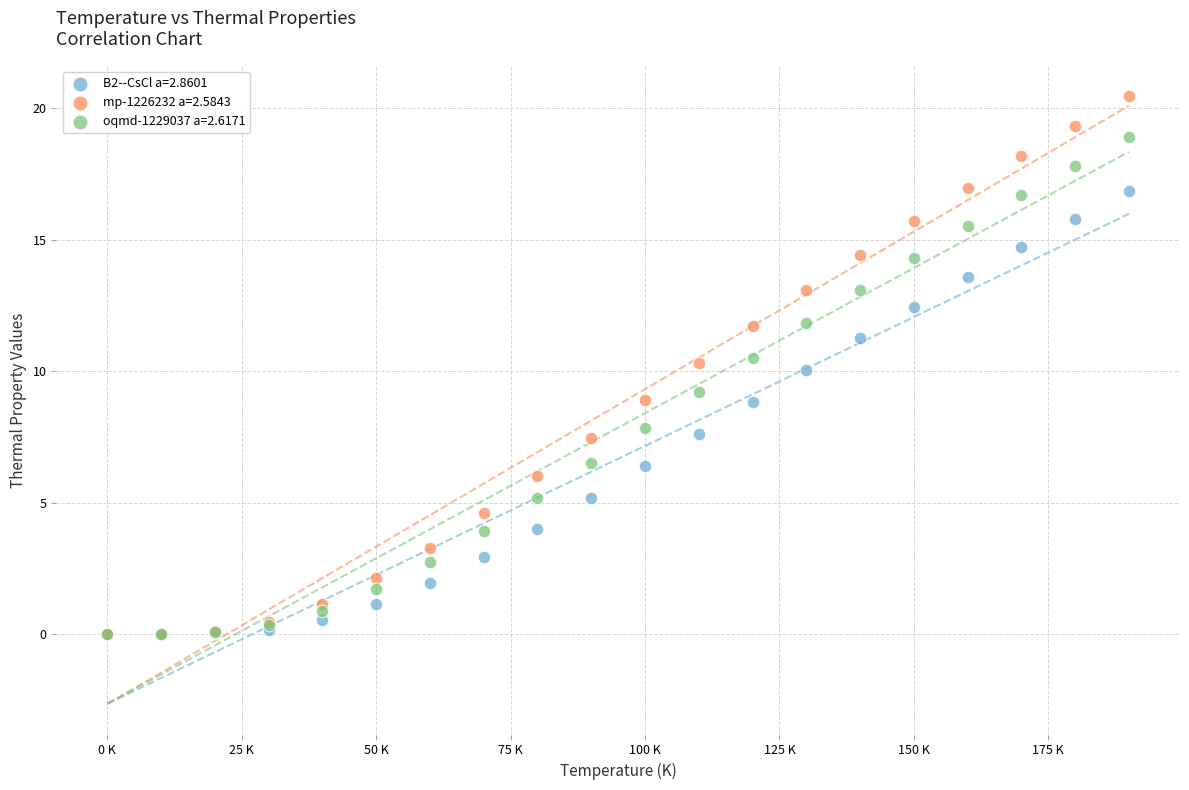

Which series reaches the maximum Y coordinate?

mp-1226232 a=2.5843